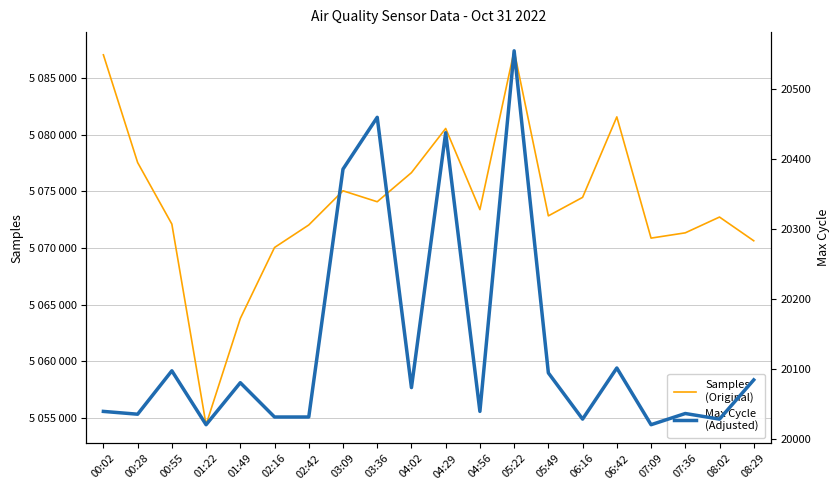

How many data points in Max Cycle (Adjusted) are above 20074?

9